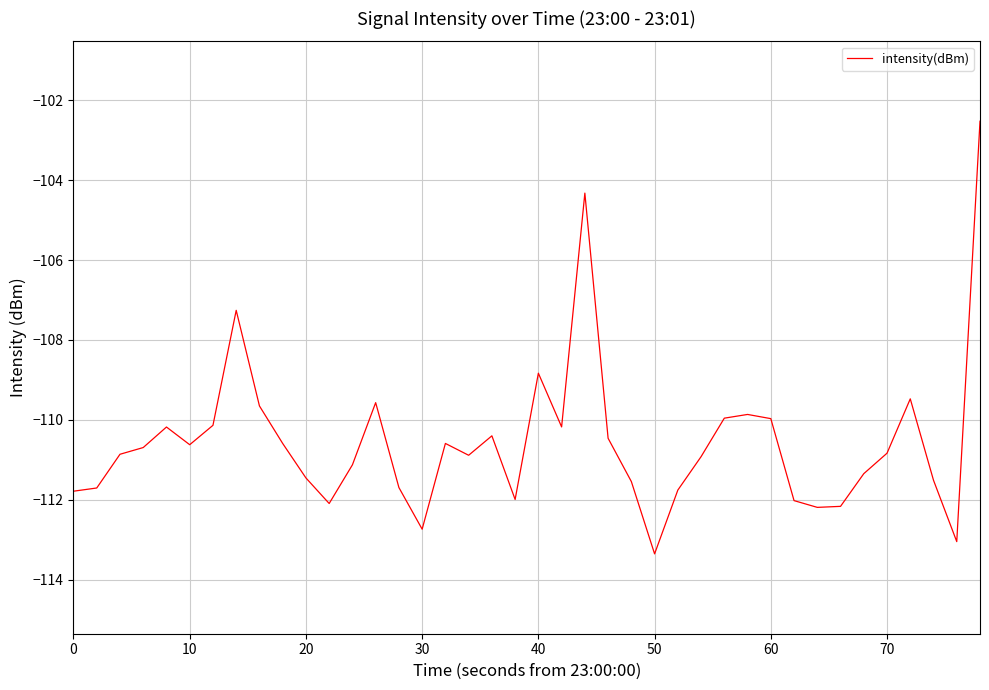

What is the difference between the maximum and minimum values?

10.8